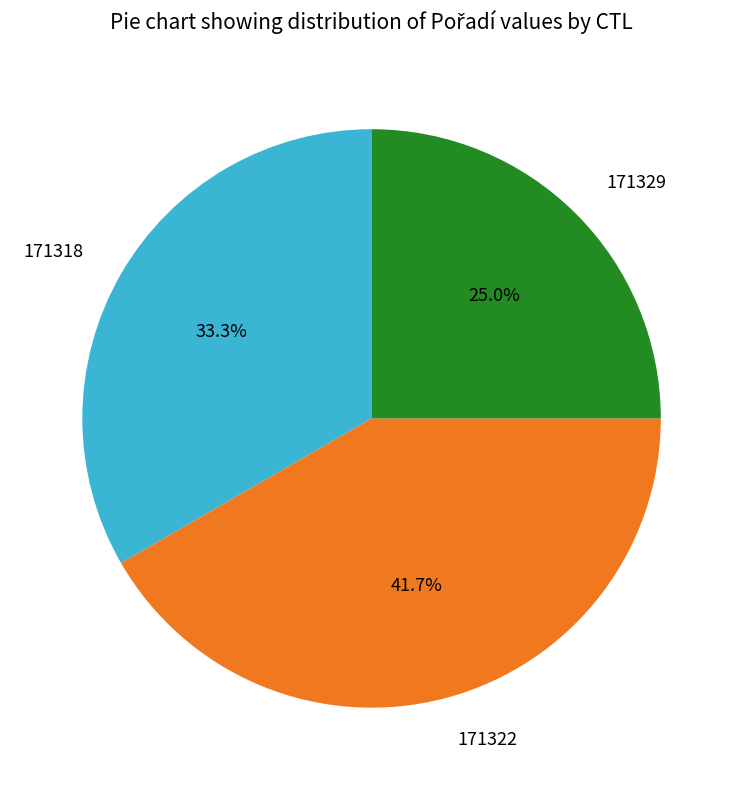

How many segments does this pie chart have?

3